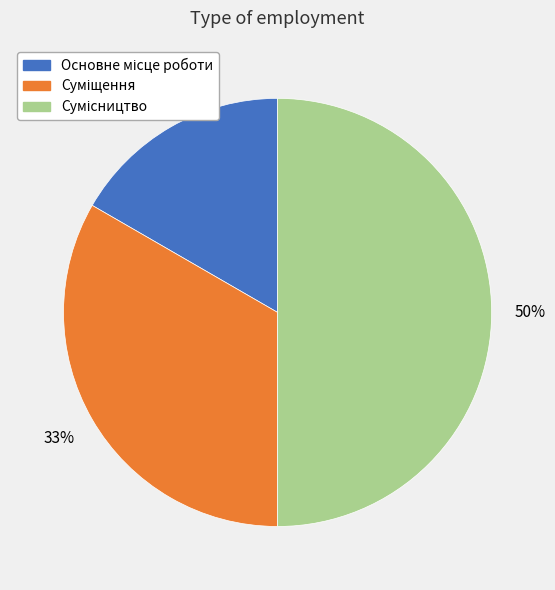

To the nearest percent, what is the average slice percentage?

33%